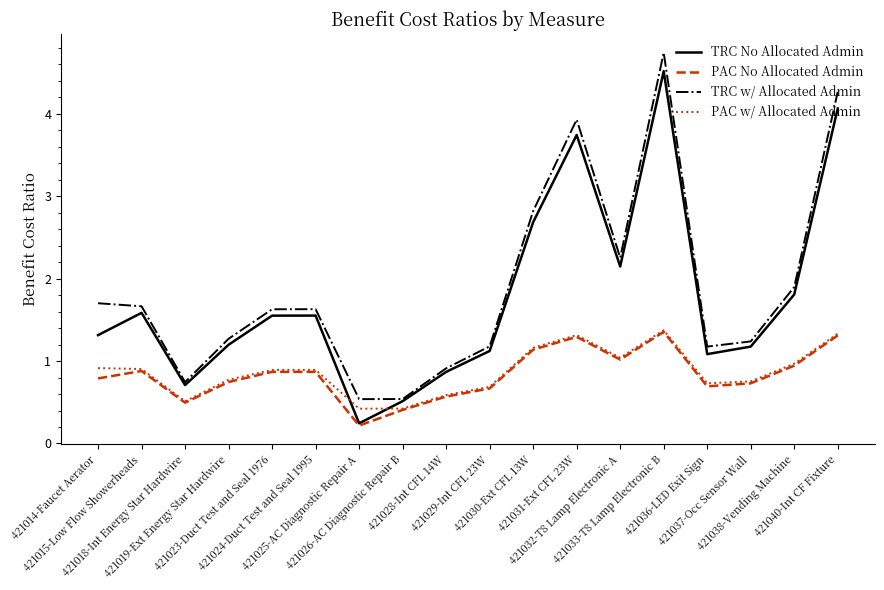

What is the maximum value for TRC w/ Allocated Admin?

4.7